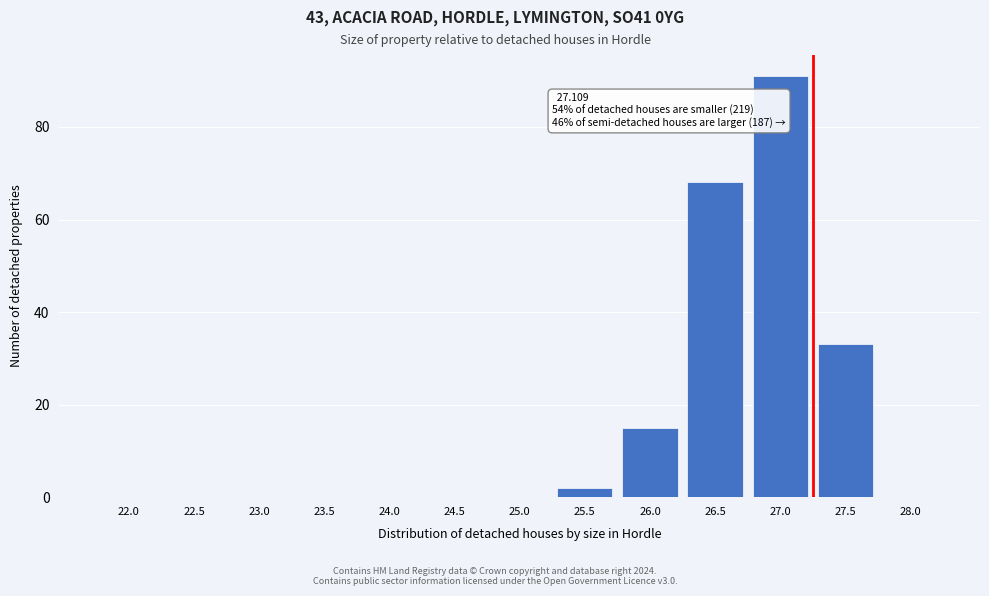

Reading right to left, what are all the values shown in this chart?

28.0=0	27.5=33	27.0=91	26.5=68	26.0=15	25.5=2	25.0=0	24.5=0	24.0=0	23.5=0	23.0=0	22.5=0	22.0=0